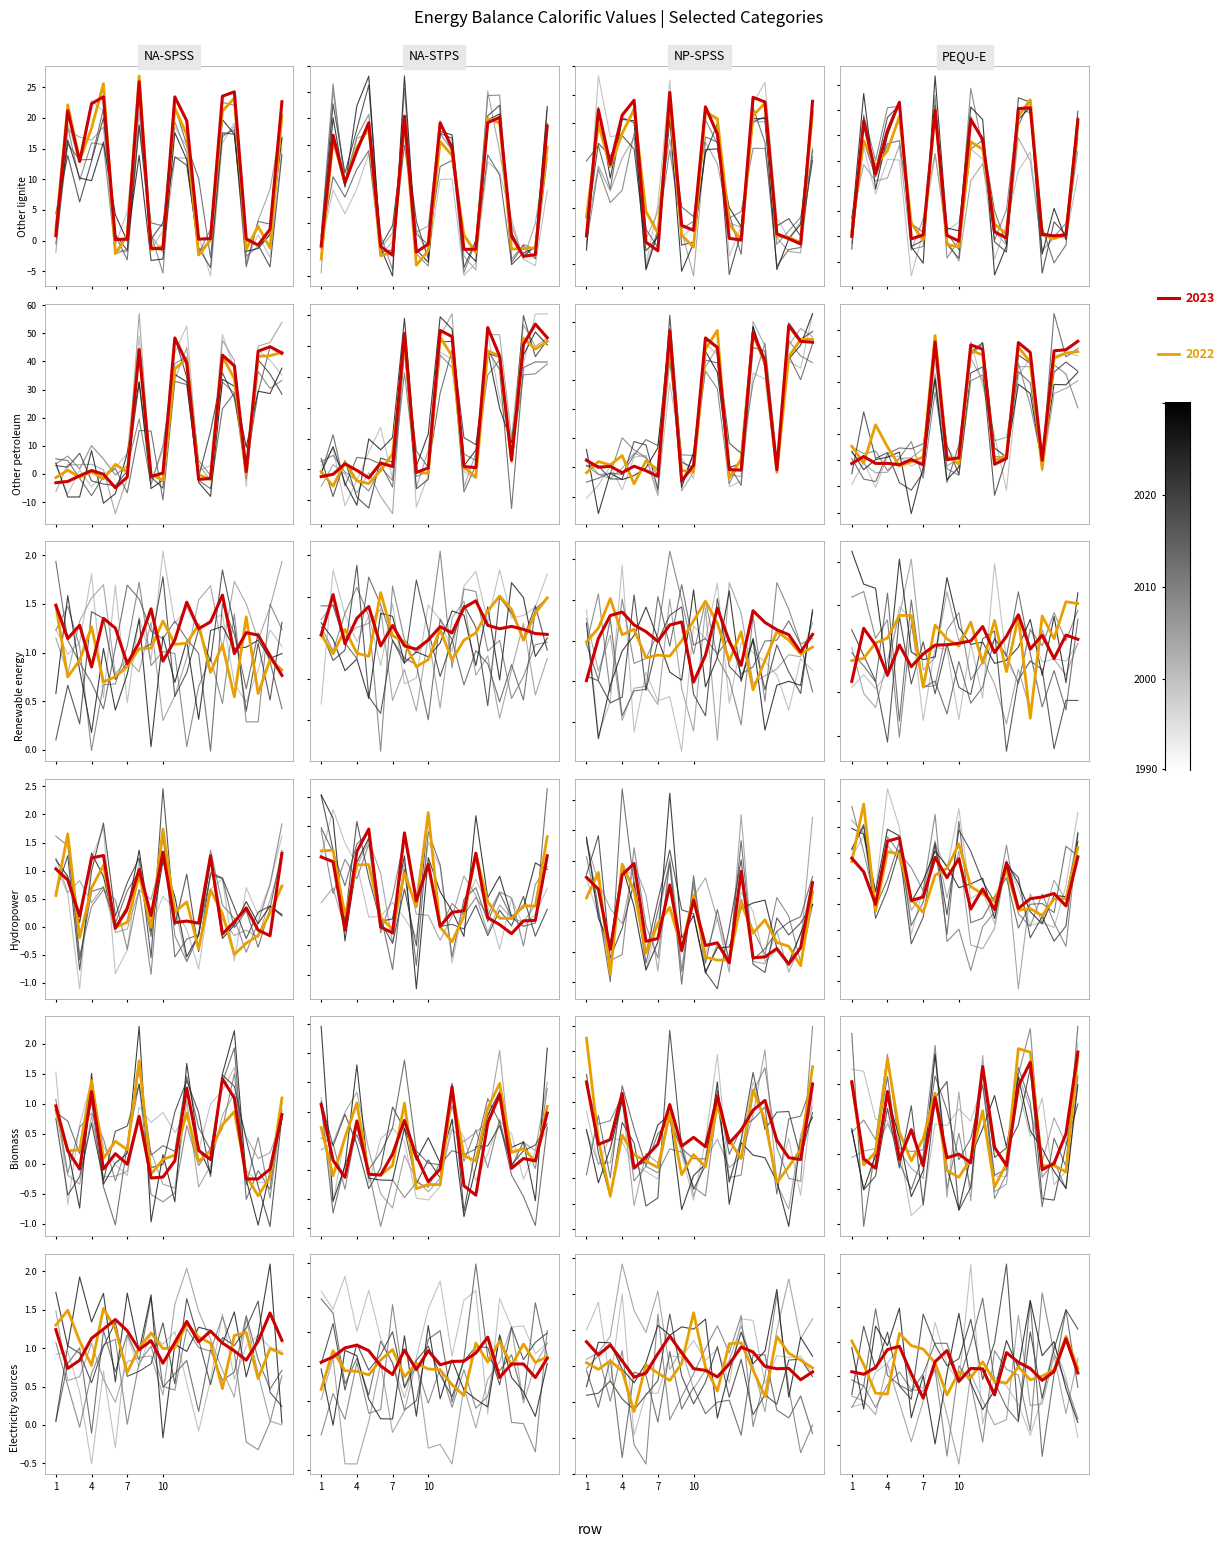

Reading right to left, list all the values displayed in this chart.

Historical_0: 0.1	1.0	1.5	0.7	0.1	0.6	0.9	1.0	0.3	2.6	0.9	1.2	1.8	0.8	0.9	1.4	1.2	1.1	0.6	0.6
Historical_1: 1.3	0.5	1.3	0.6	0.6	1.9	0.4	0.3	0.6	1.0	-0.3	0.4	1.1	0.6	0.0	0.6	1.2	0.4	0.6	0.7
Historical_2: 0.4	0.9	1.3	2.2	0.2	1.0	1.1	1.4	0.0	0.9	1.2	-0.2	1.1	0.8	0.8	1.1	0.9	0.5	0.9	0.5
Historical_3: 0.8	2.0	1.0	-0.2	2.1	0.3	0.5	0.9	2.1	1.5	0.9	1.5	1.5	1.0	0.8	0.9	1.0	2.0	0.9	0.9
Historical_4: 1.7	2.0	1.4	0.7	1.6	0.4	2.6	1.5	1.0	1.8	1.3	1.1	1.5	1.9	0.7	0.9	1.6	1.1	1.7	0.7
Historical_5: 0.3	0.8	1.5	1.3	2.1	1.1	1.5	0.8	0.5	0.9	1.9	1.0	0.0	1.0	0.4	2.0	1.4	1.7	0.5	1.4